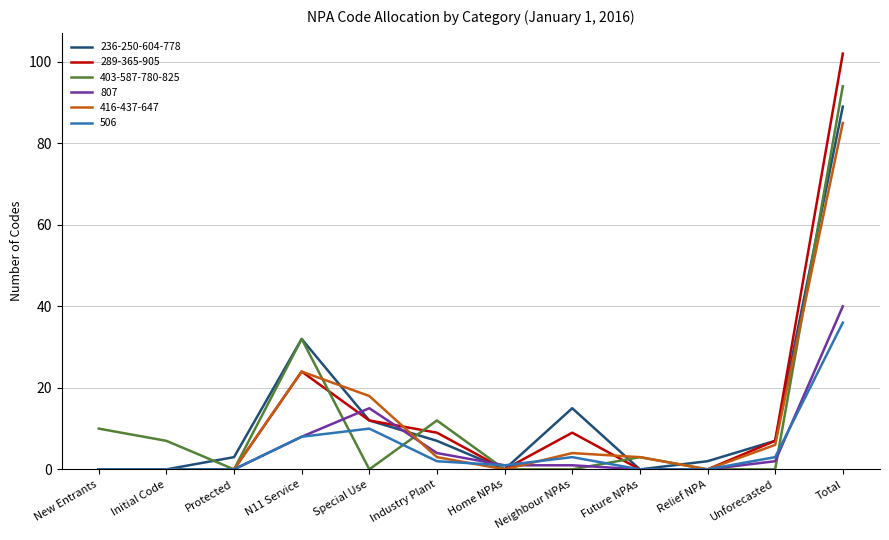

What position from the right is Relief NPA?

3